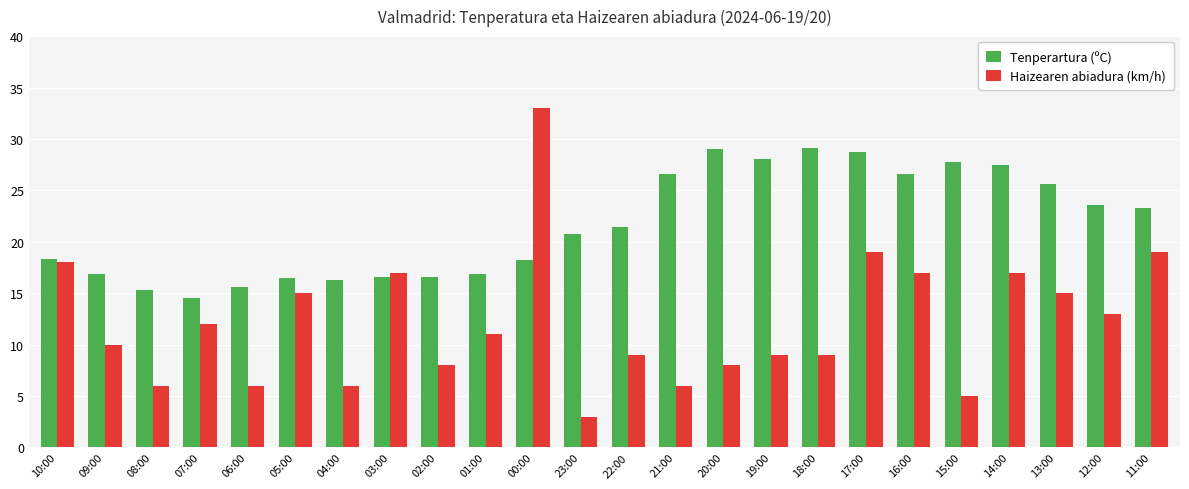

At which category is the sum across all series the highest?

00:00